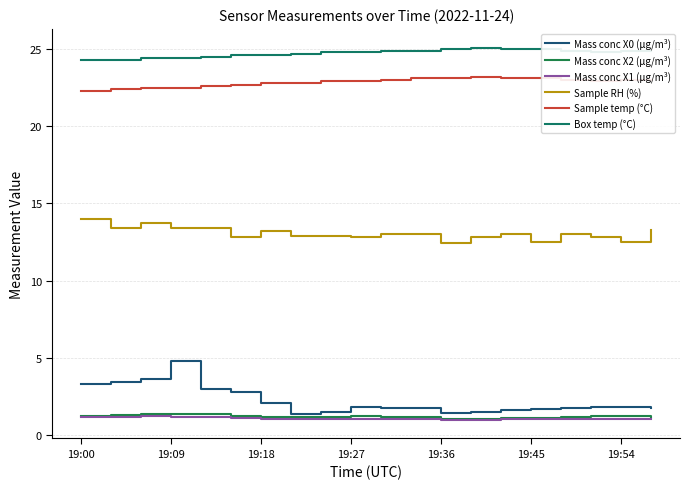

What is the maximum value shown in the chart?

25.1